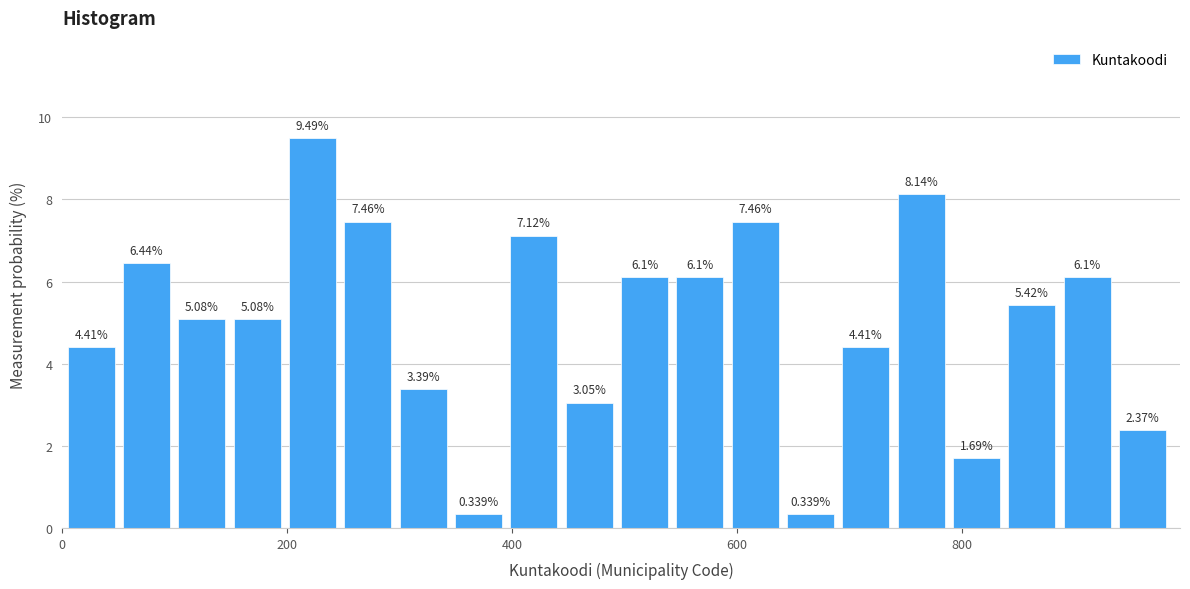

Around what value on the x-axis is the tallest bar? Give the approximate position of its centre, as read against the axis.

220